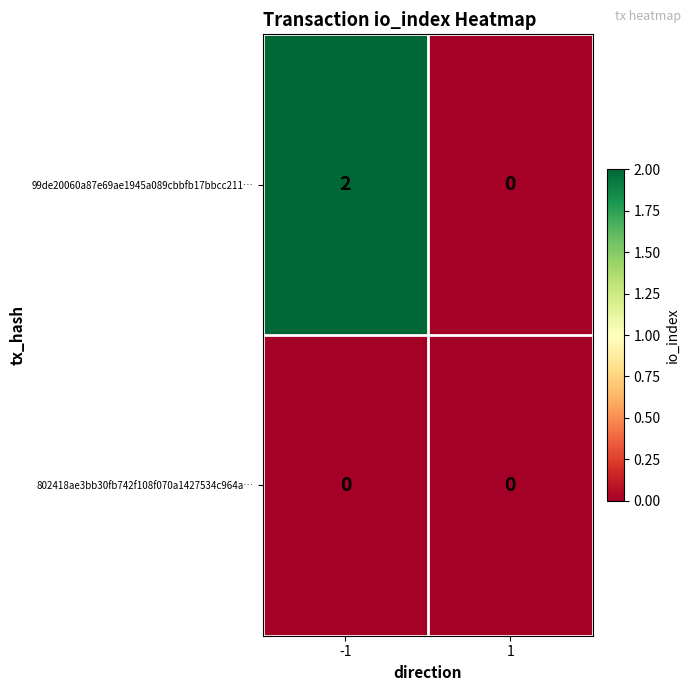

Between -1 and 1, which series saw the biggest shift?

99de20060a87e69ae1945a089cbbfb17bbcc211…